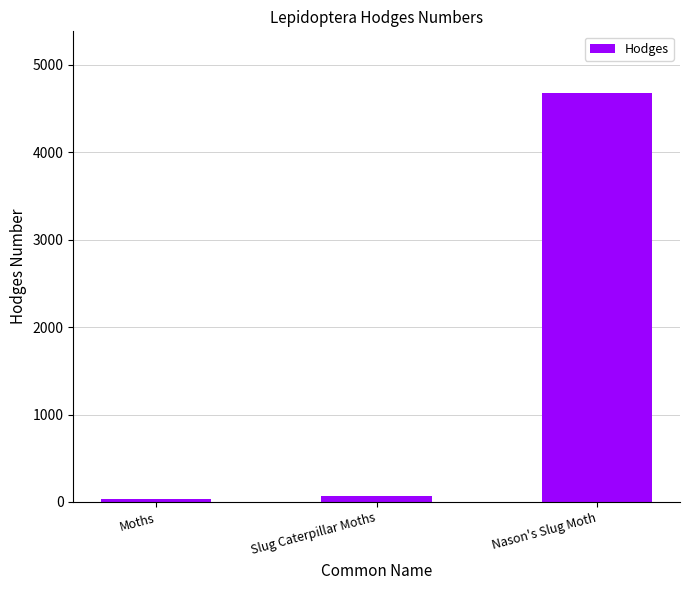

What position from the left is Slug Caterpillar Moths?

2